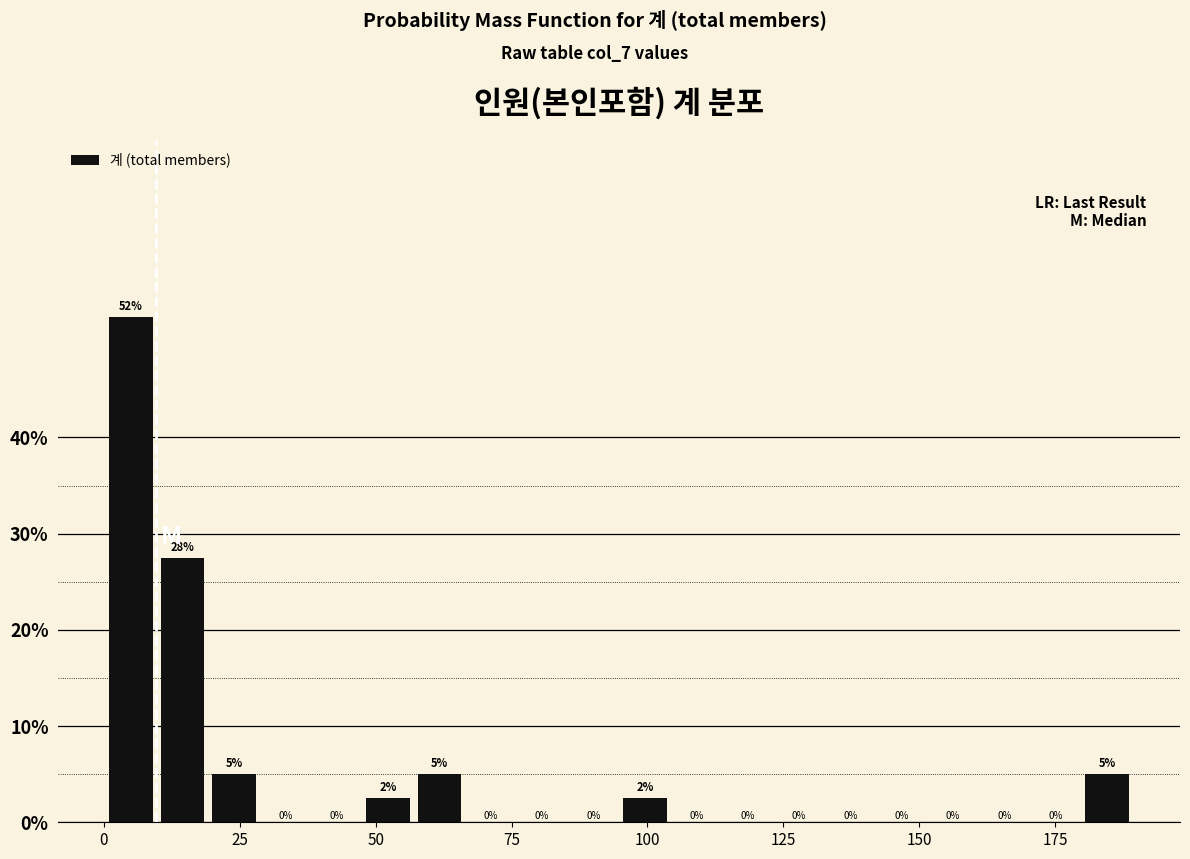

Read against the x-axis, roughly where is the centre of the tallest bar?

5